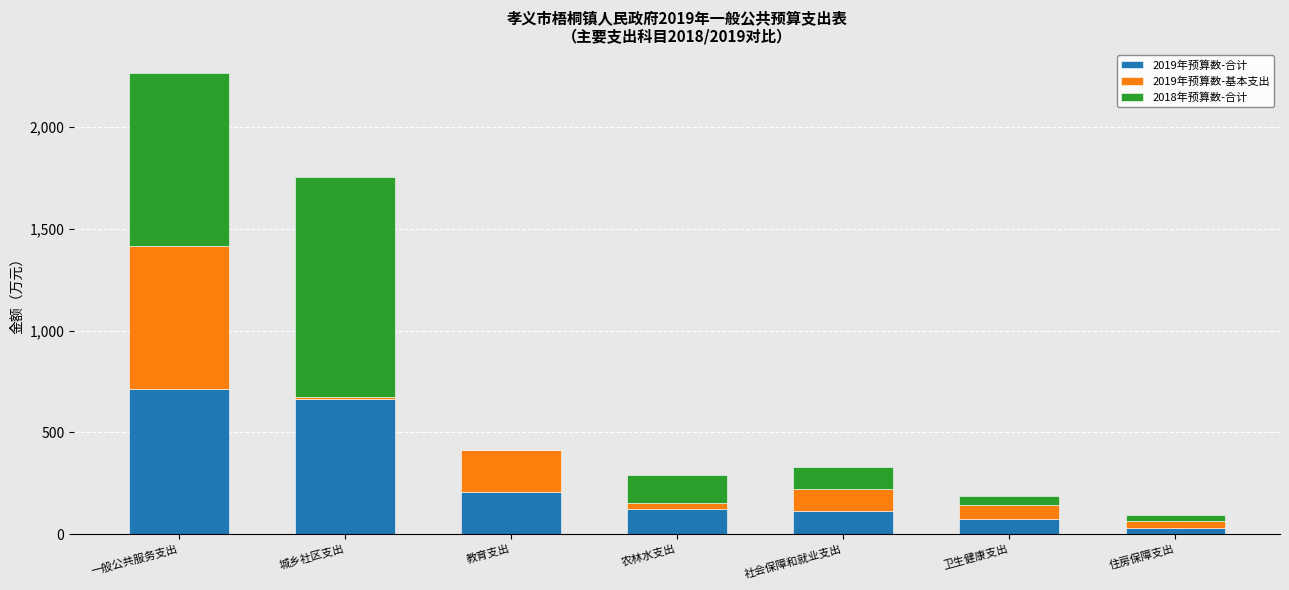

Does the chart contain stacked bars?

Yes